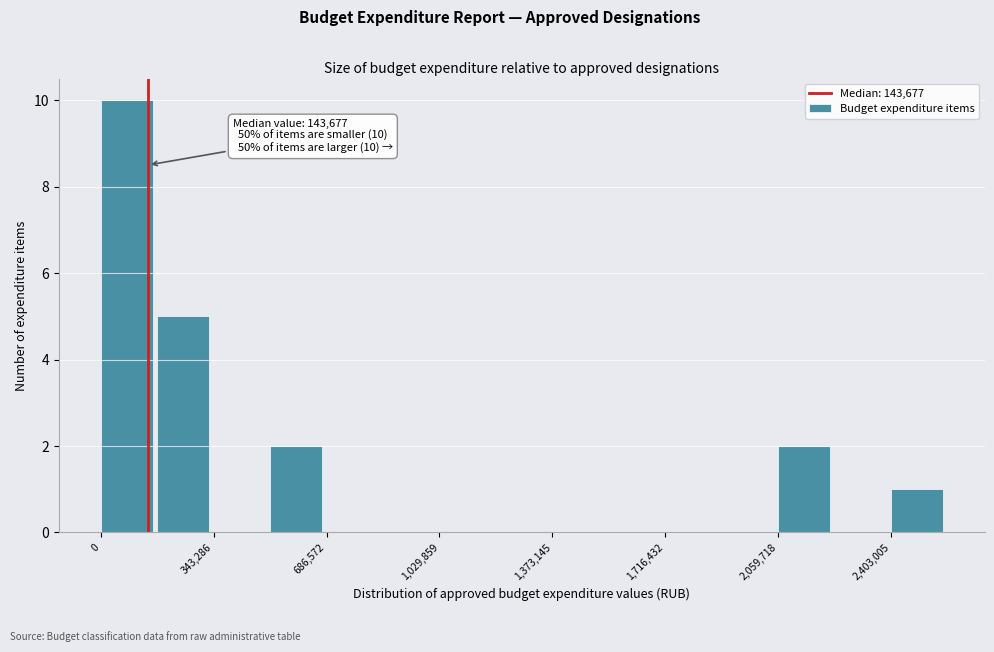

Around what value on the x-axis is the tallest bar? Give the approximate position of its centre, as read against the axis.

100000